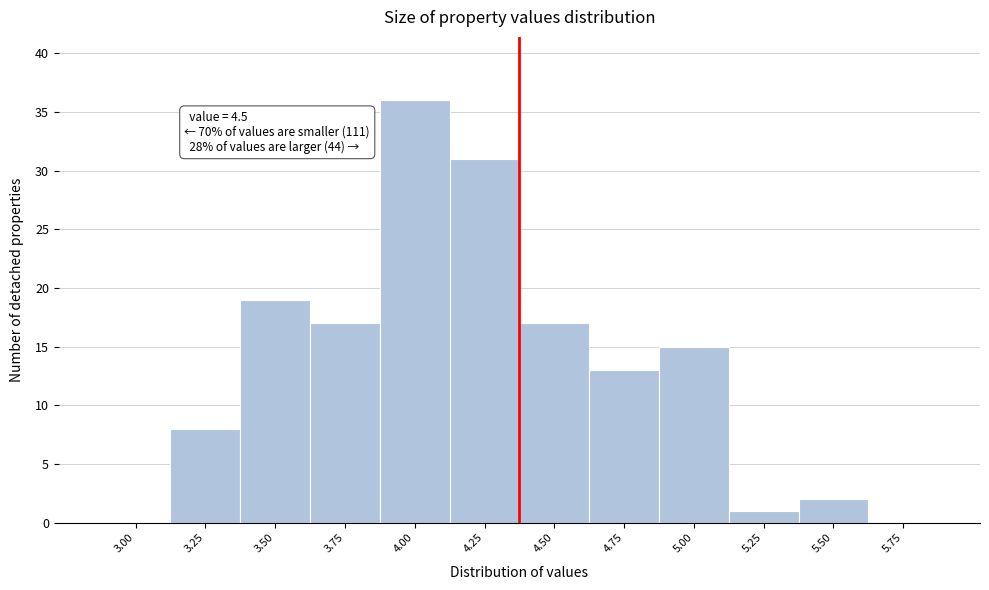

Reading left to right, what are all the values shown in this chart?

3.00=0	3.25=8	3.50=19	3.75=17	4.00=36	4.25=31	4.50=17	4.75=13	5.00=15	5.25=1	5.50=2	5.75=0